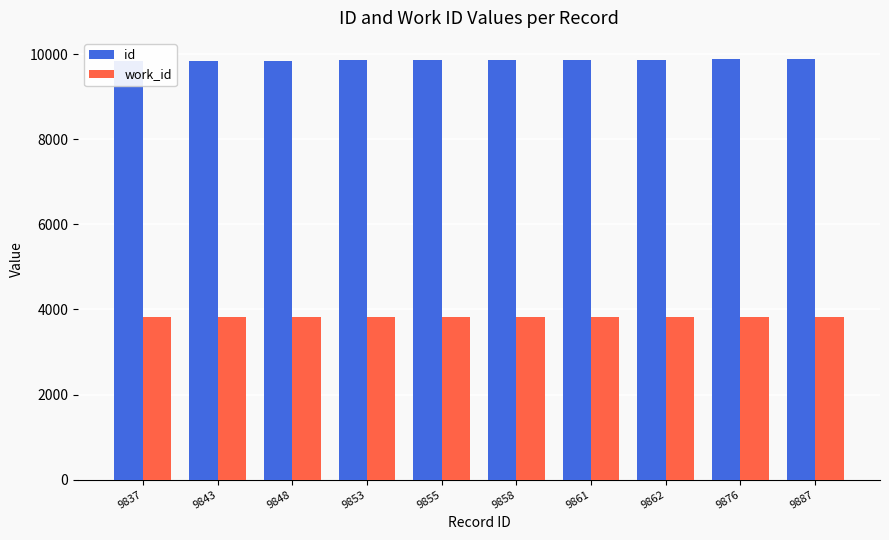

Which series has the largest total across all categories?

id